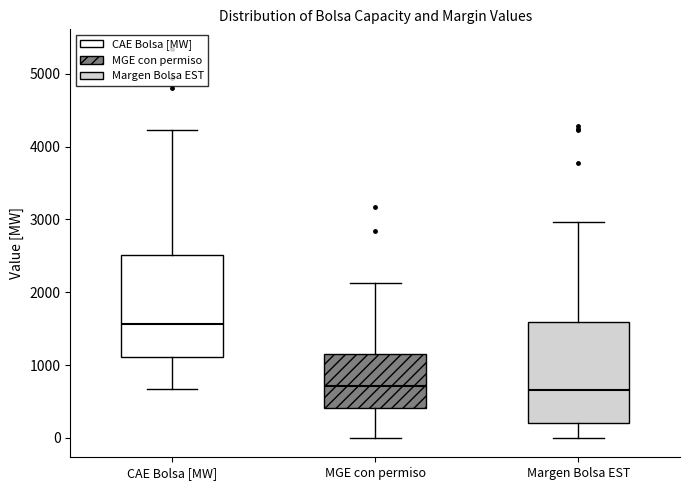

Where does the upper whisker of the box for Margen Bolsa EST end on the y-axis? The values are not printed on the chart, so give them approximately, as read against the axis.

3000